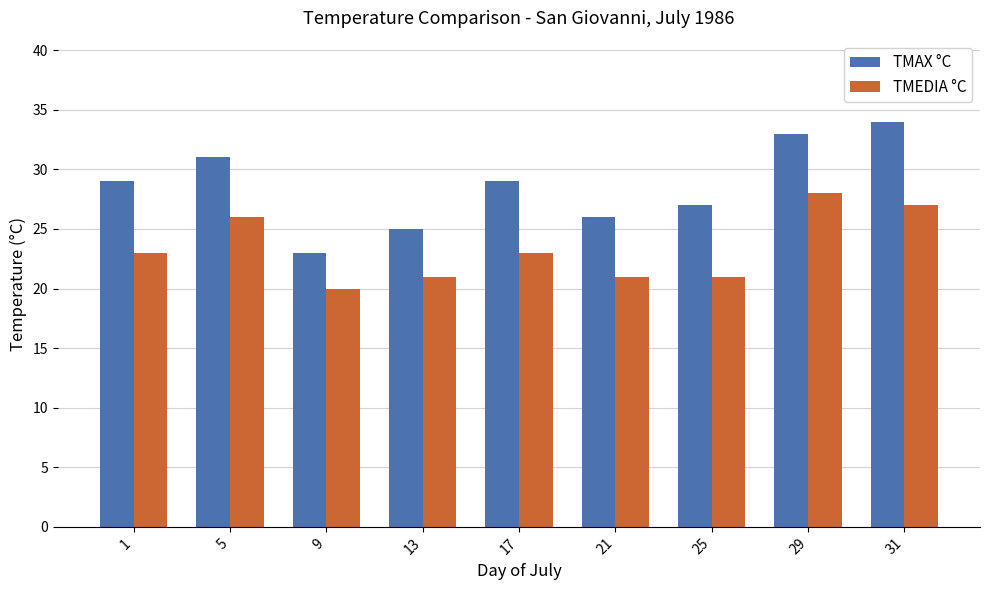

Rank the series by their average value, from highest to lowest.

TMAX °C, TMEDIA °C